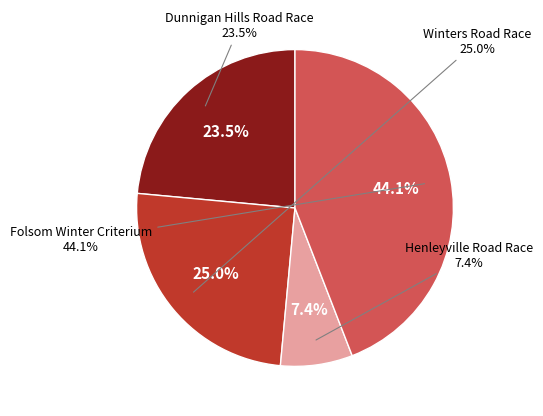

What percentage is the Henleyville Road Race slice, to the nearest percent?

7%